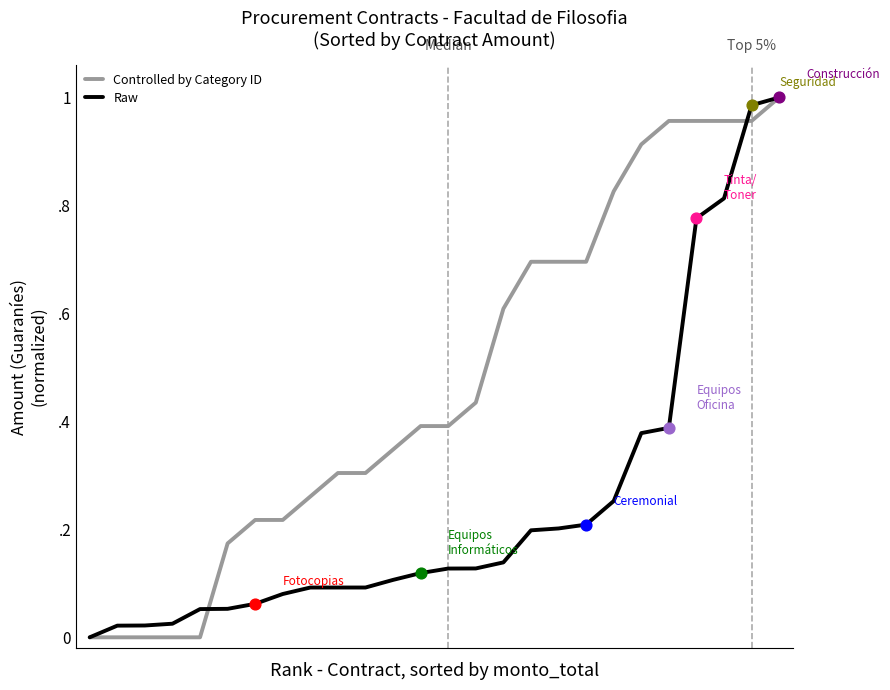

What are all the series names shown in the legend?

Controlled by Category ID, Raw